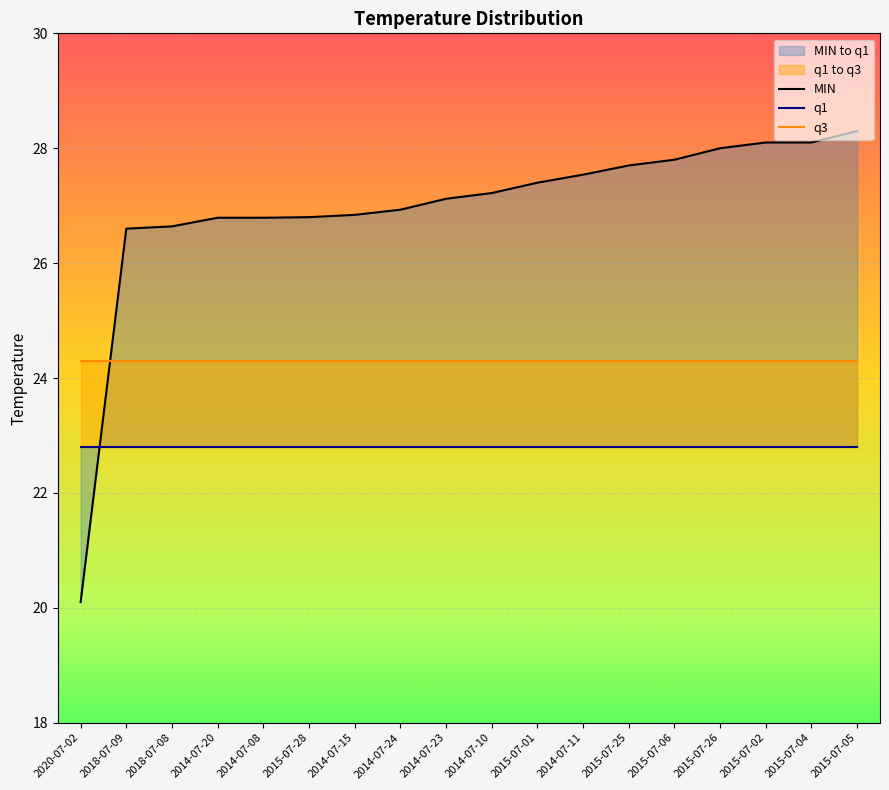

What is the label of the 15th point from the right?

2014-07-20